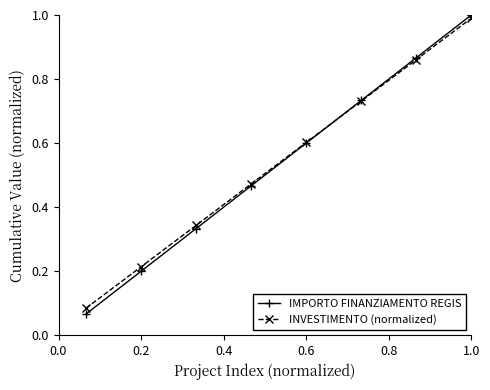

At how many categories does at least one series exceed 0?

15